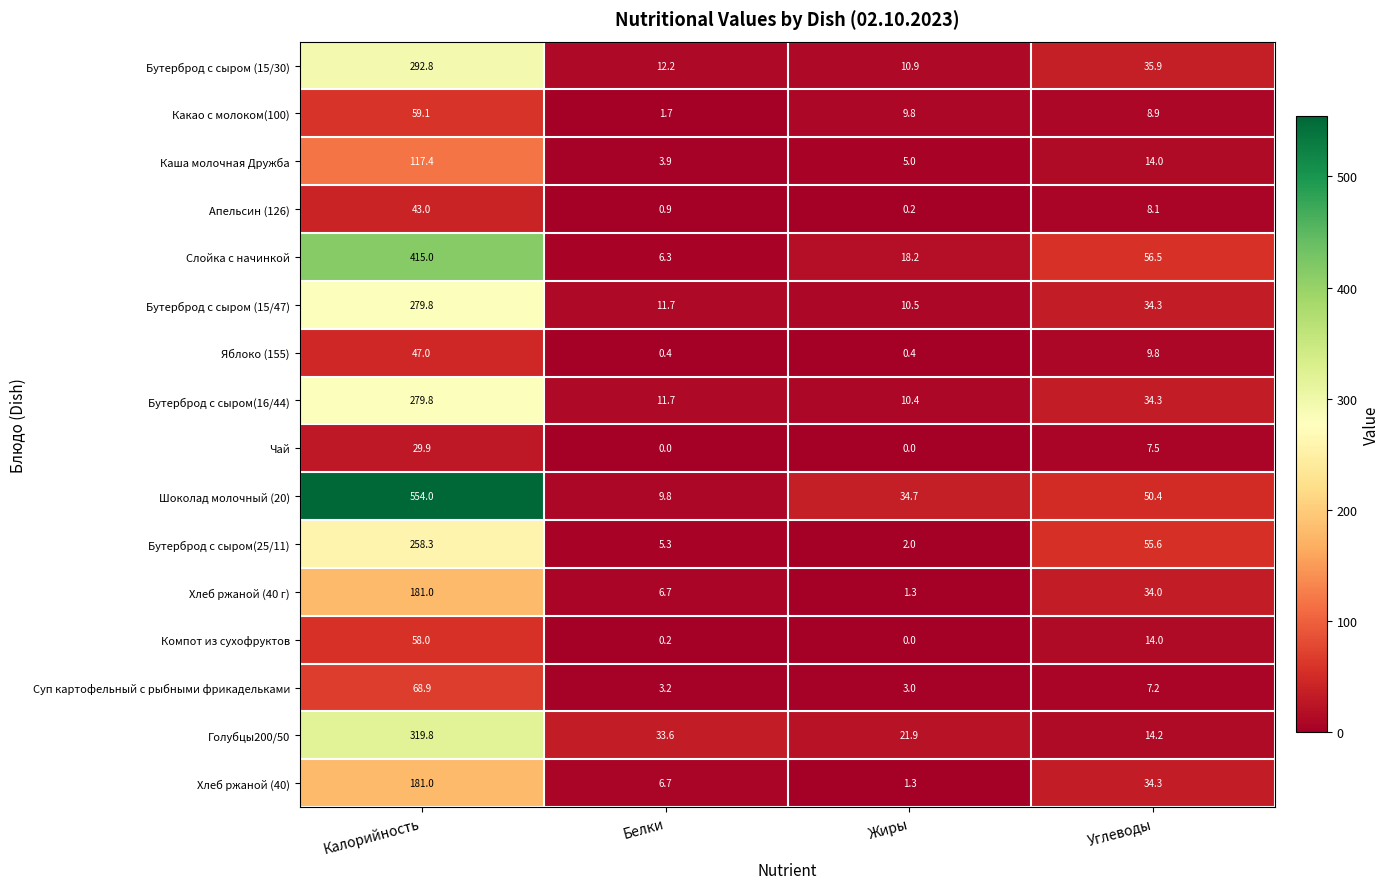

List the labels in order of Бутерброд с сыром (15/30) value, largest first.

Калорийность, Углеводы, Белки, Жиры